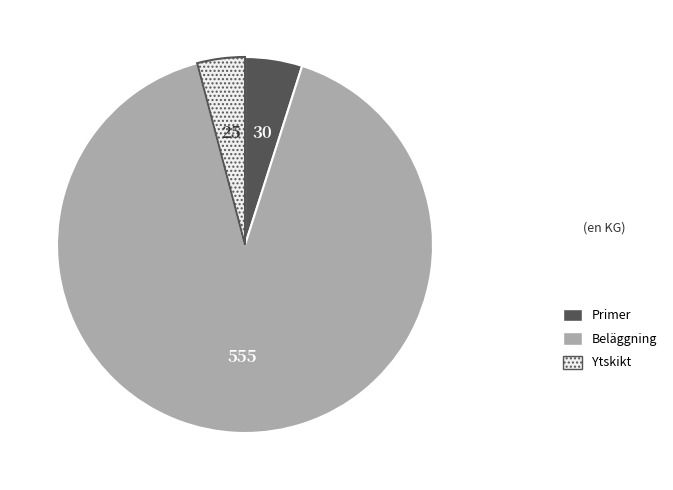

Combined, do Ytskikt and Beläggning account for over 50%?

Yes